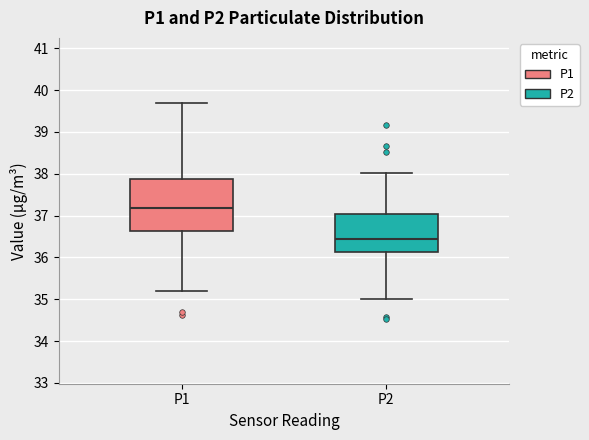

Reading left to right, transcribe this box plot: for each box, give where its median line is, the range the box spans, and where its two whiskers end, as read against the y-axis. The values are not printed on the chart, so give them approximately, as read against the axis.

P1: median 37.2, box 36.6 to 37.9, whiskers 35.2 to 39.7
P2: median 36.5, box 36.1 to 37.0, whiskers 35.0 to 38.0